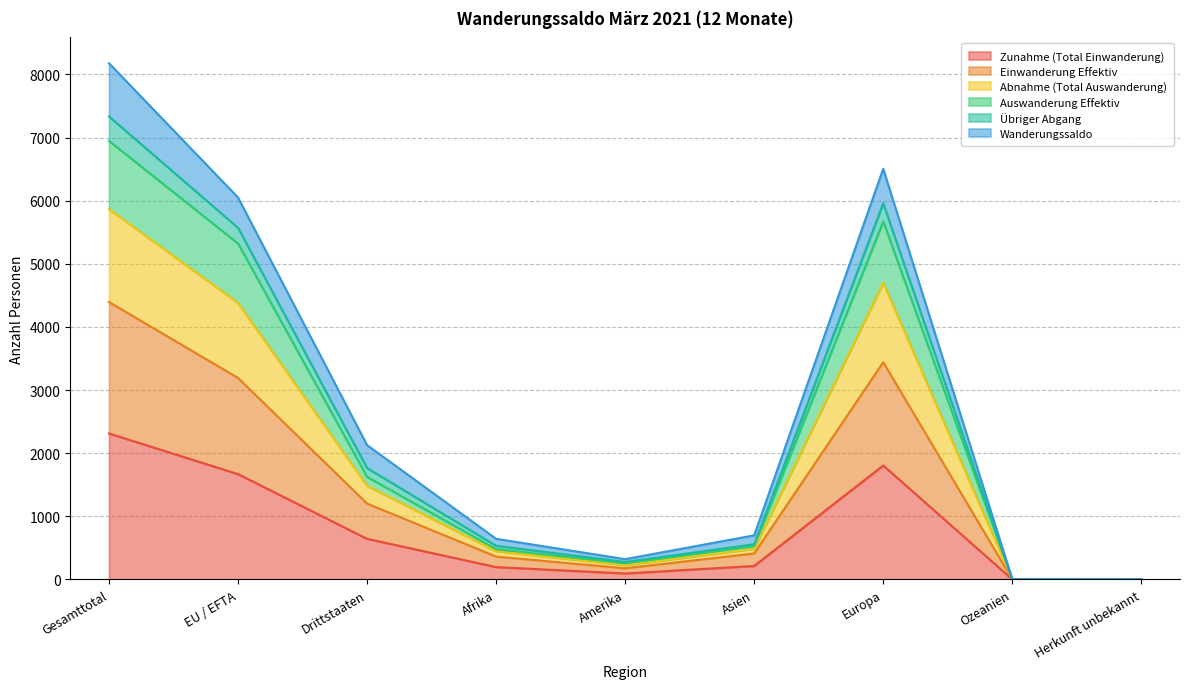

At which label does Zunahme (Total Einwanderung) reach its minimum?

Ozeanien